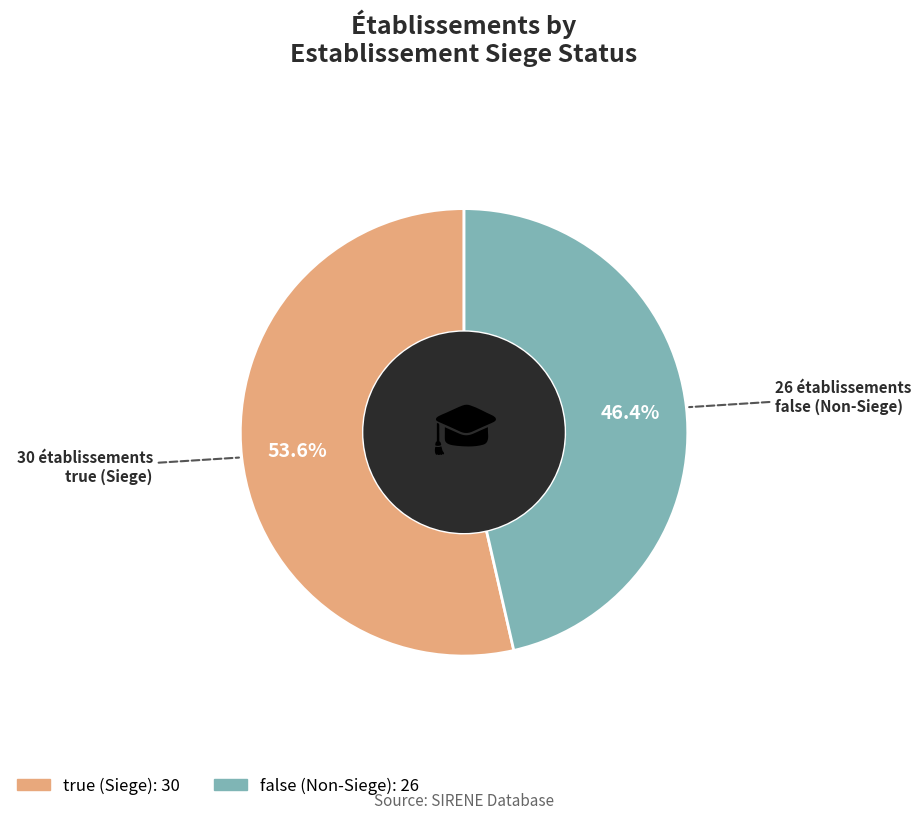

Which slice is the largest?

true (Siege)